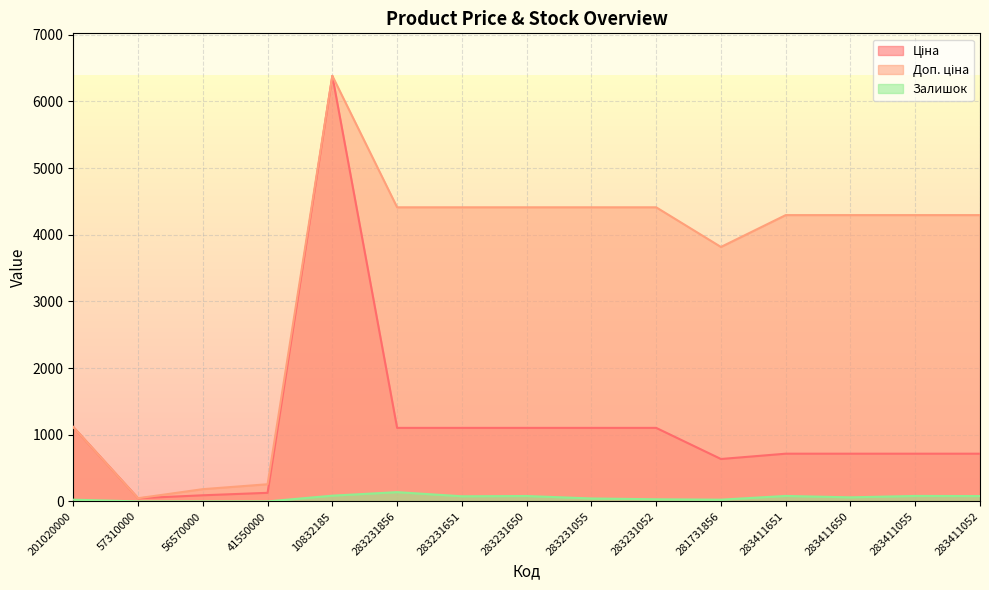

List the labels in order of Доп. ціна value, largest first.

10832185, 283231856, 283231651, 283231650, 283231055, 283231052, 283411651, 283411650, 283411055, 283411052, 281731856, 201020000, 41550000, 56570000, 57310000